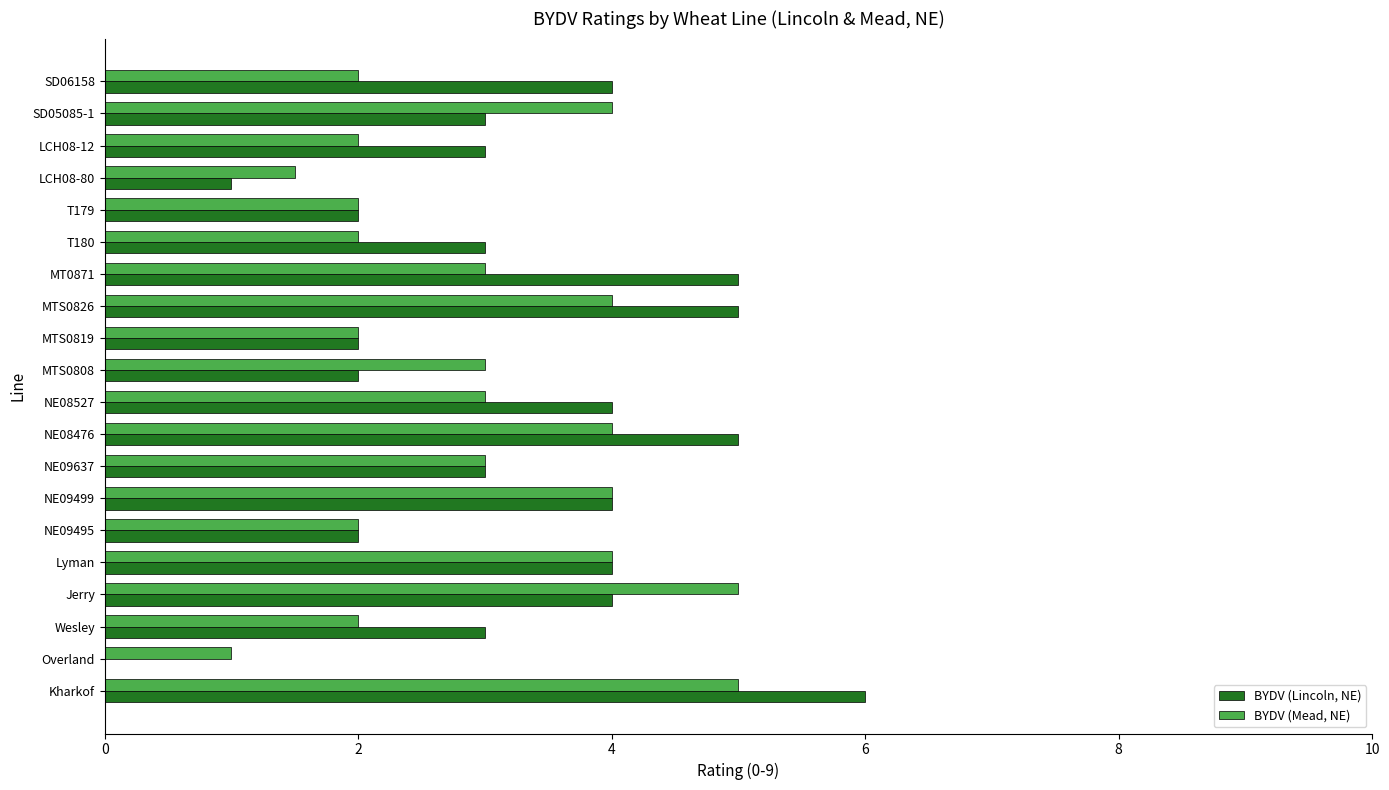

What is the sum of all BYDV (Mead, NE) values?

58.5